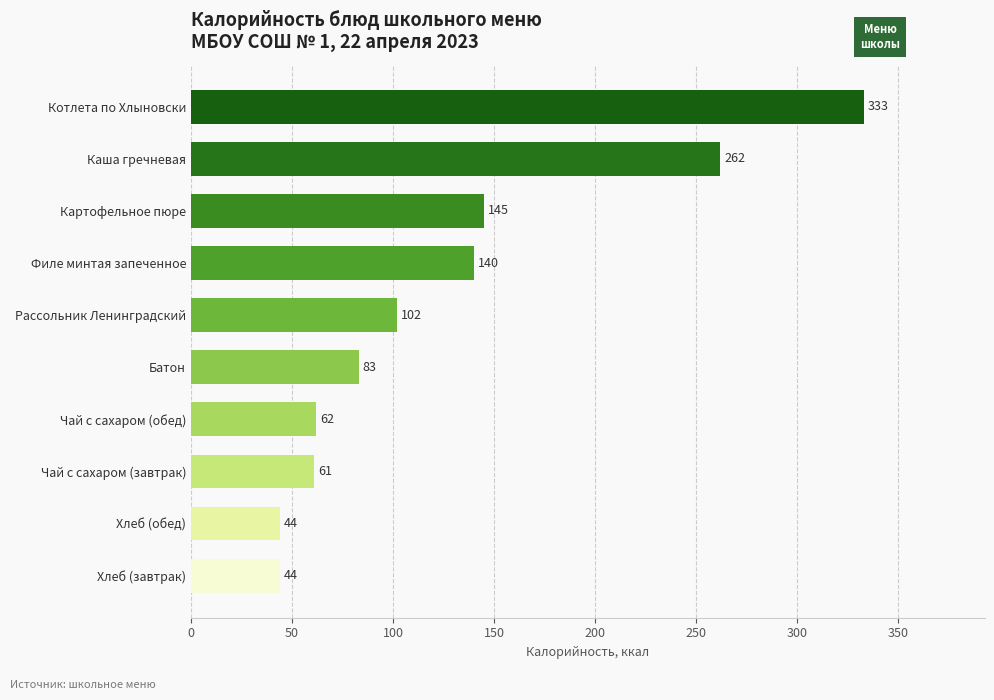

What is the change in value from Хлеб (обед) to Батон?

+39